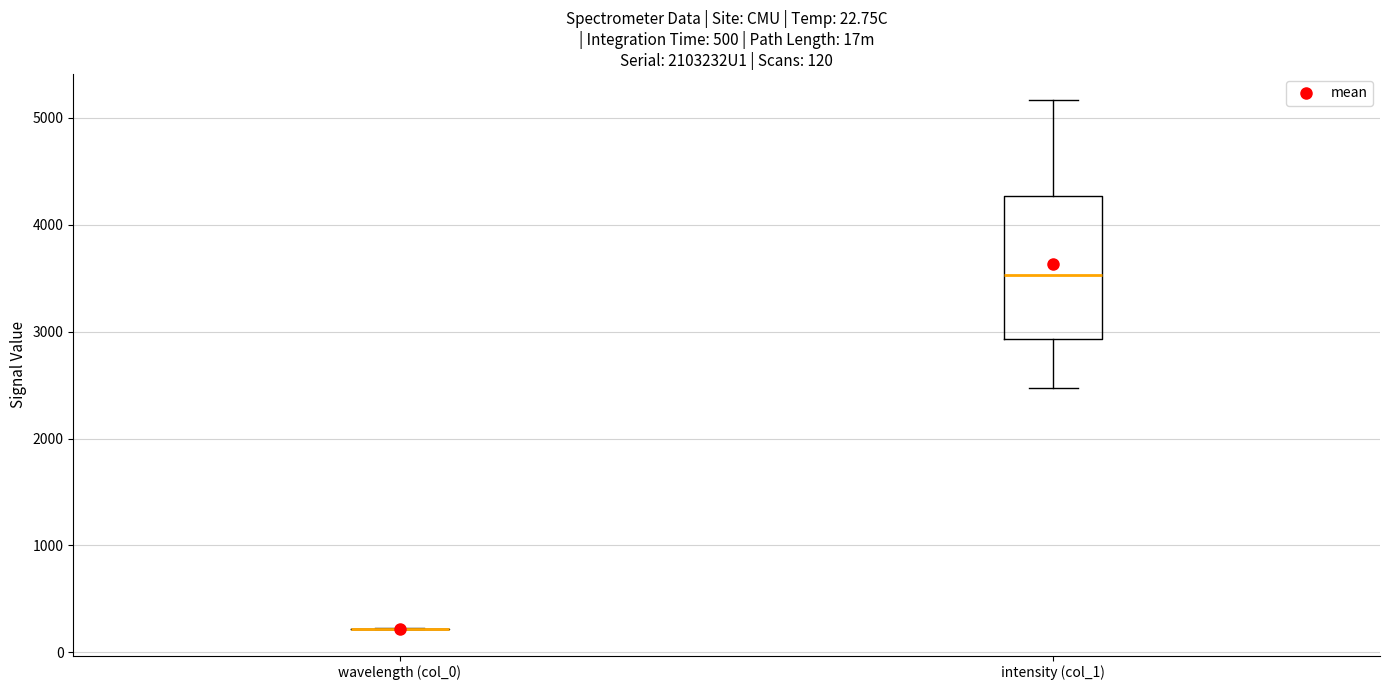

Comparing the boxes themselves (not the whiskers), which one is the tallest?

intensity (col_1)